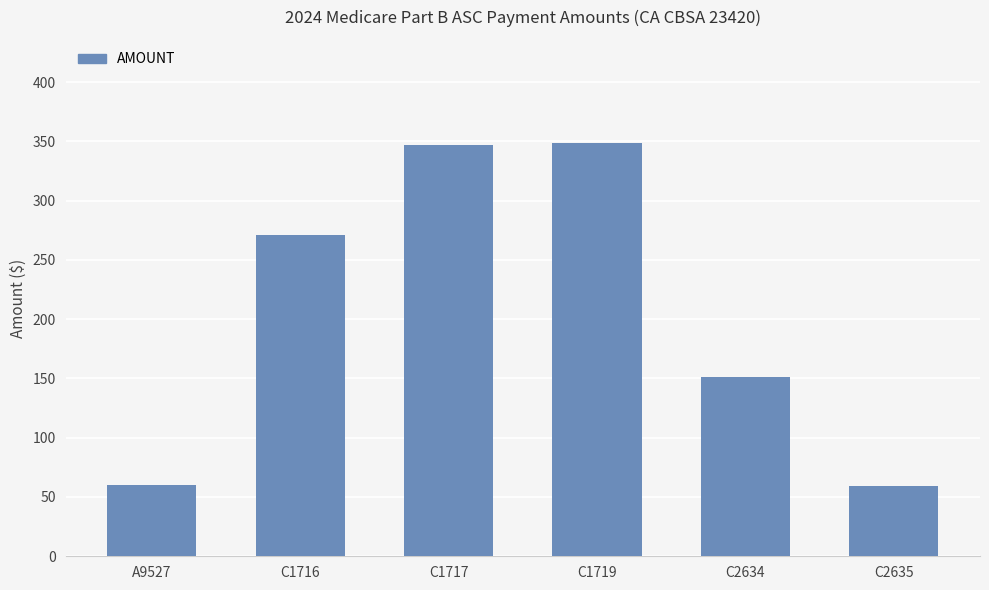

What is the average value?

206.1